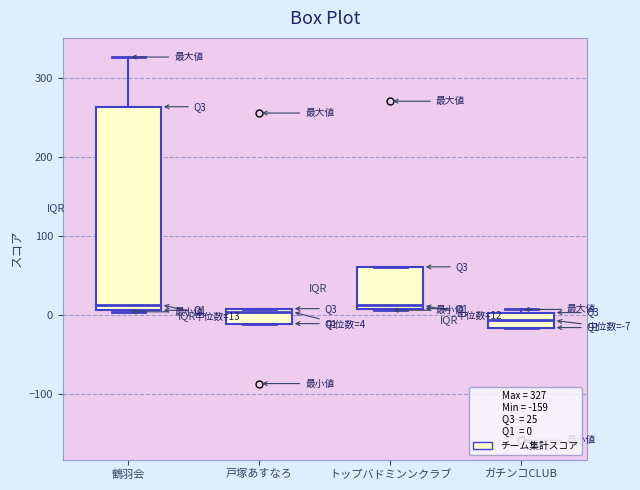

Which box is the tallest, from its lower edge to its upper edge?

鶴羽会